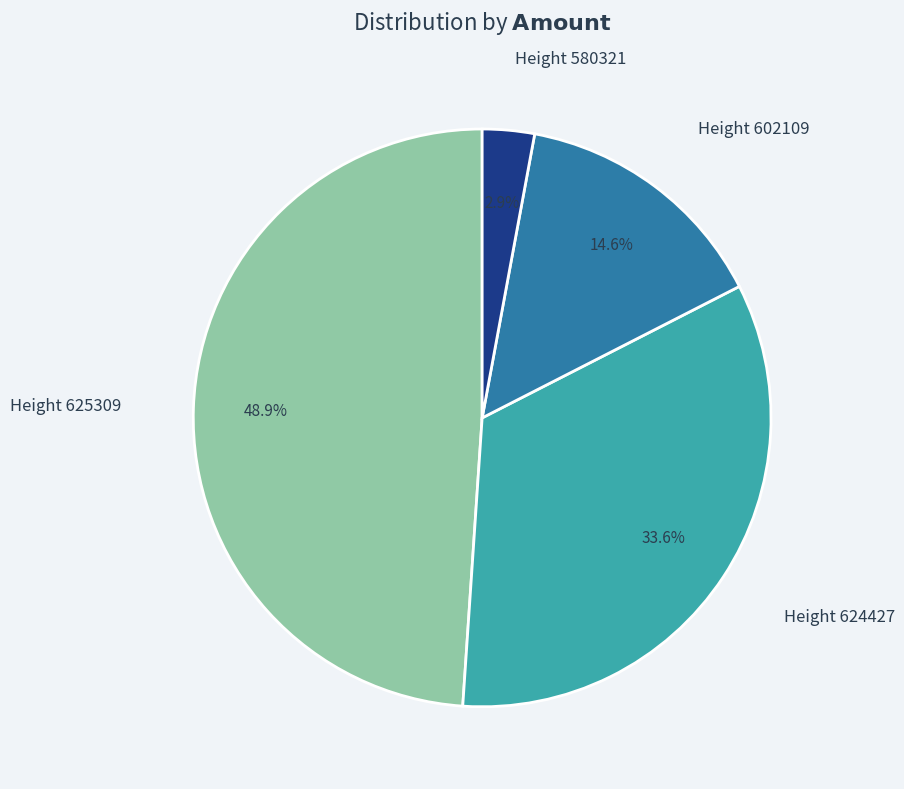

Which slice is the smallest?

Height 580321